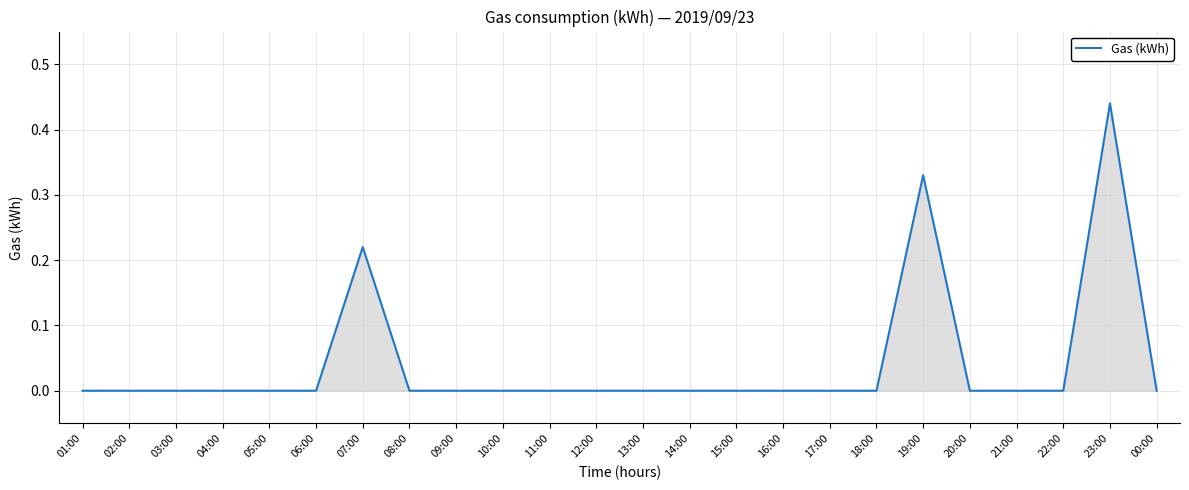

How many series are shown in this chart?

1